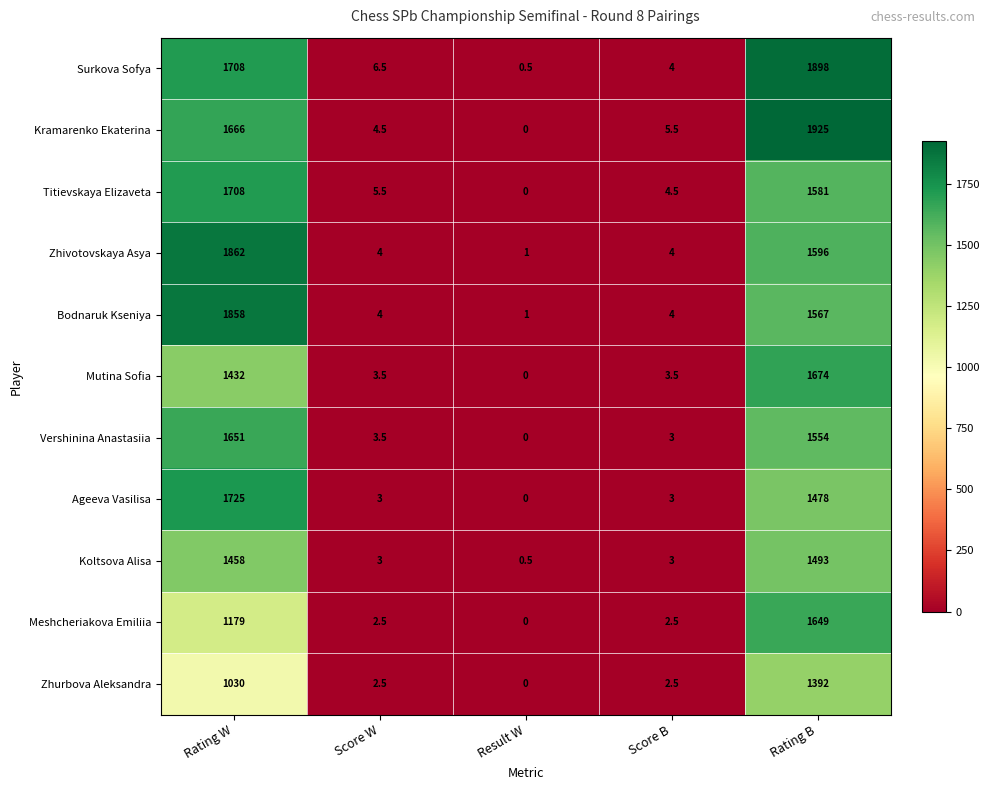

The value of Koltsova Alisa at Rating B is 2592.2. True or false?

False